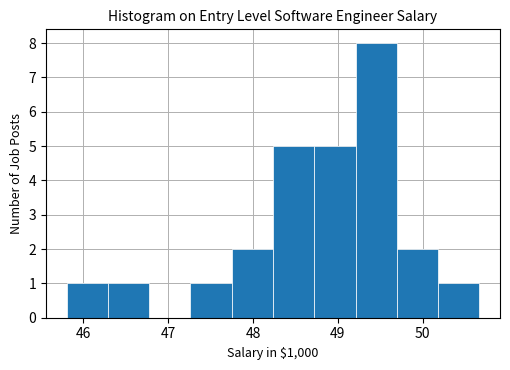

How tall is the bar that spans 47.8 to 48.2 on the x-axis? Neither the bar edges nor the heights are printed on the chart, so give them approximately, as read against the axes.

2